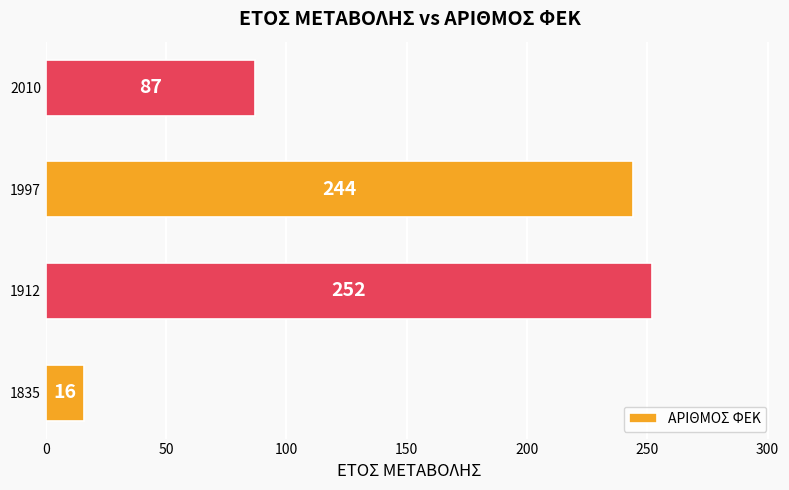

Reading top to bottom, what are all the values shown in this chart?

87	244	252	16